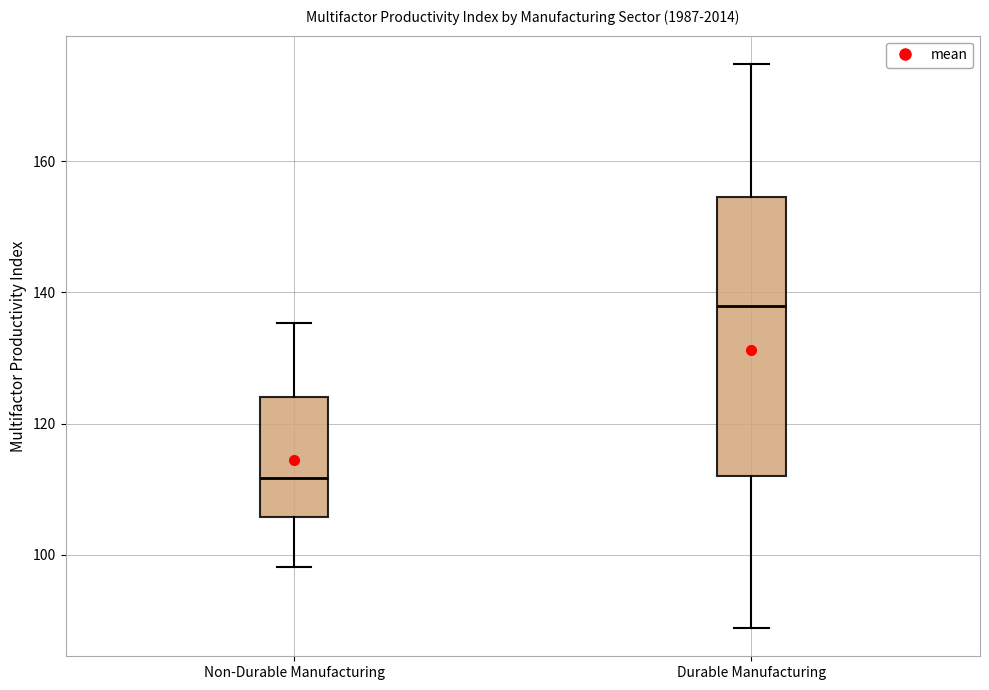

Which box's median line is the highest?

Durable Manufacturing